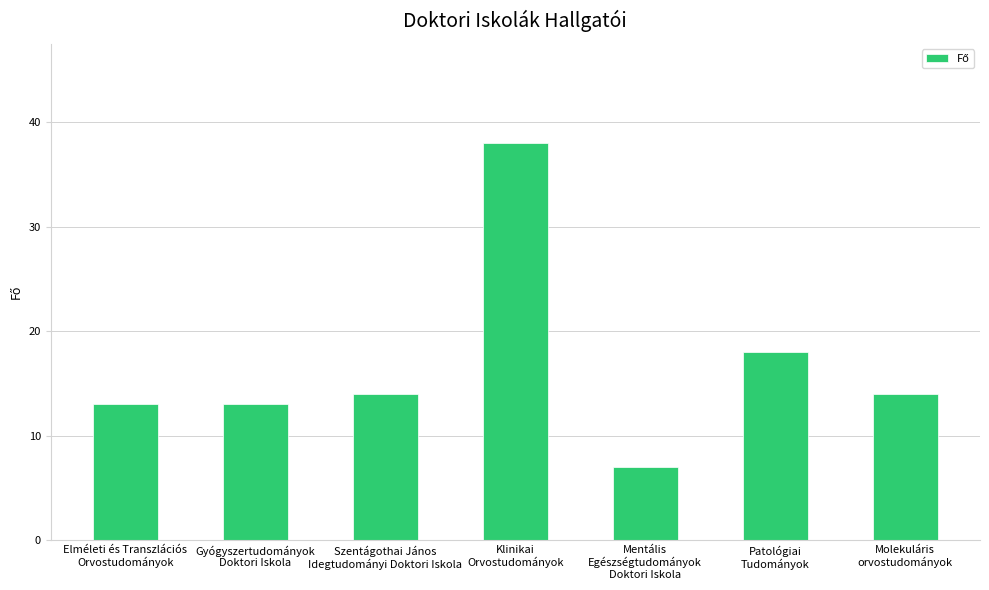

What is the minimum value shown in the chart?

7